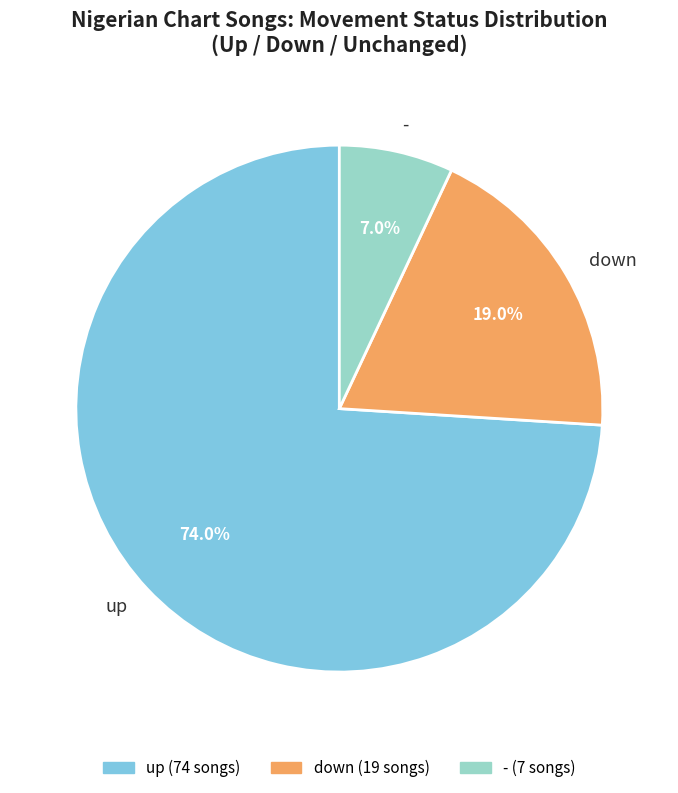

Which category accounts for the majority?

up